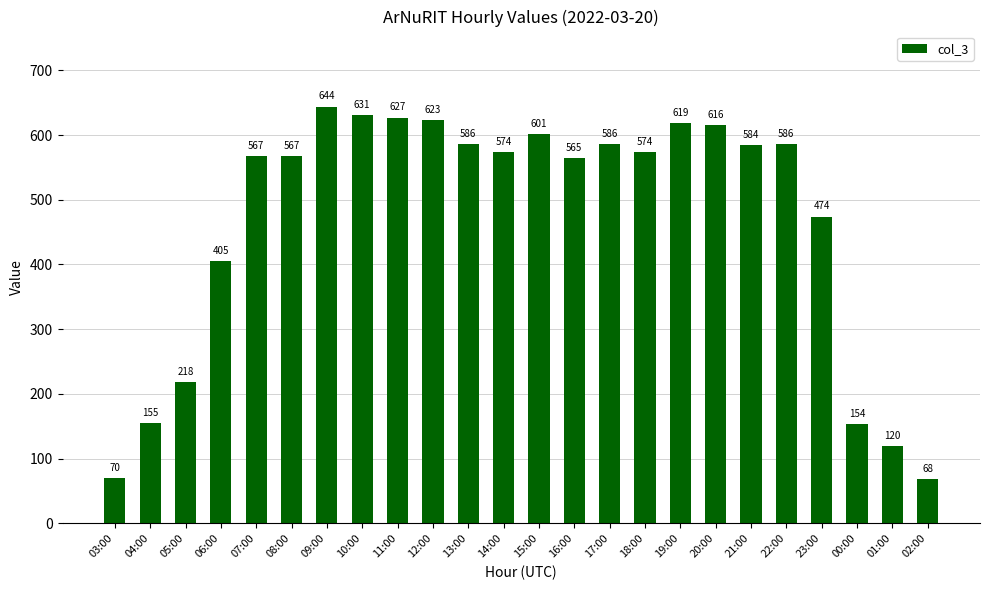

Reading left to right, transcribe all the data shown in this chart.

03:00=70	04:00=155	05:00=218	06:00=405	07:00=567	08:00=567	09:00=644	10:00=631	11:00=627	12:00=623	13:00=586	14:00=574	15:00=601	16:00=565	17:00=586	18:00=574	19:00=619	20:00=616	21:00=584	22:00=586	23:00=474	00:00=154	01:00=120	02:00=68